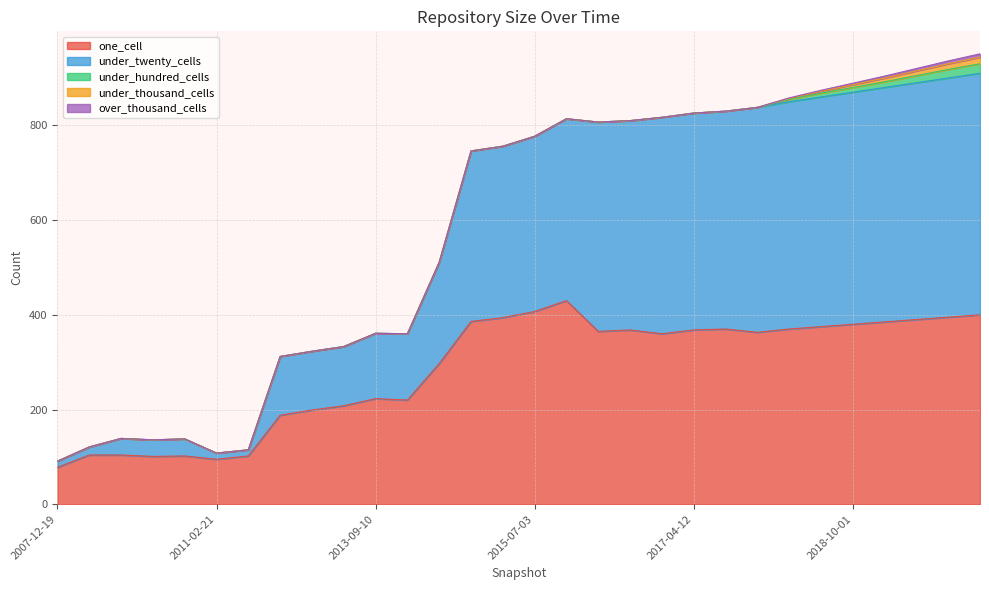

What is the label of the 30th point from the right?

2007-12-19